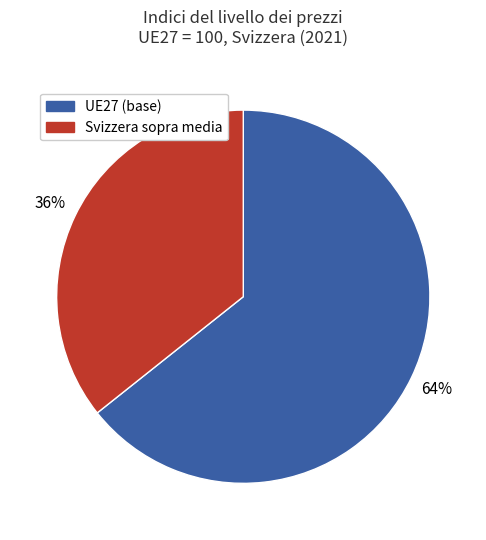

Is there a majority slice in this chart?

Yes